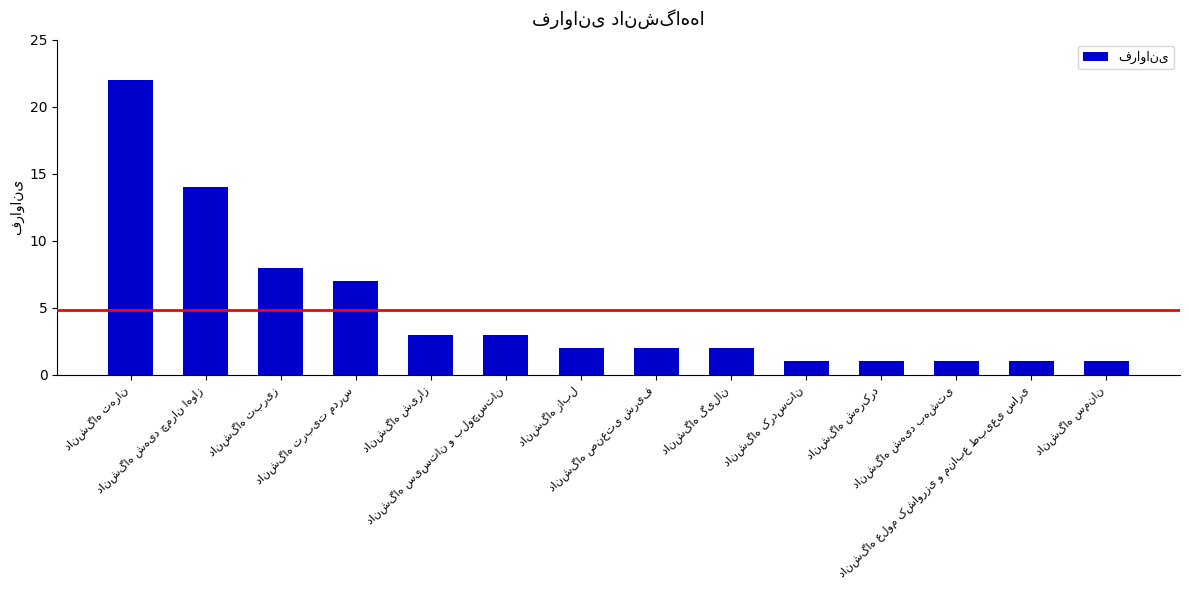

What is the difference between the maximum and minimum values?

21